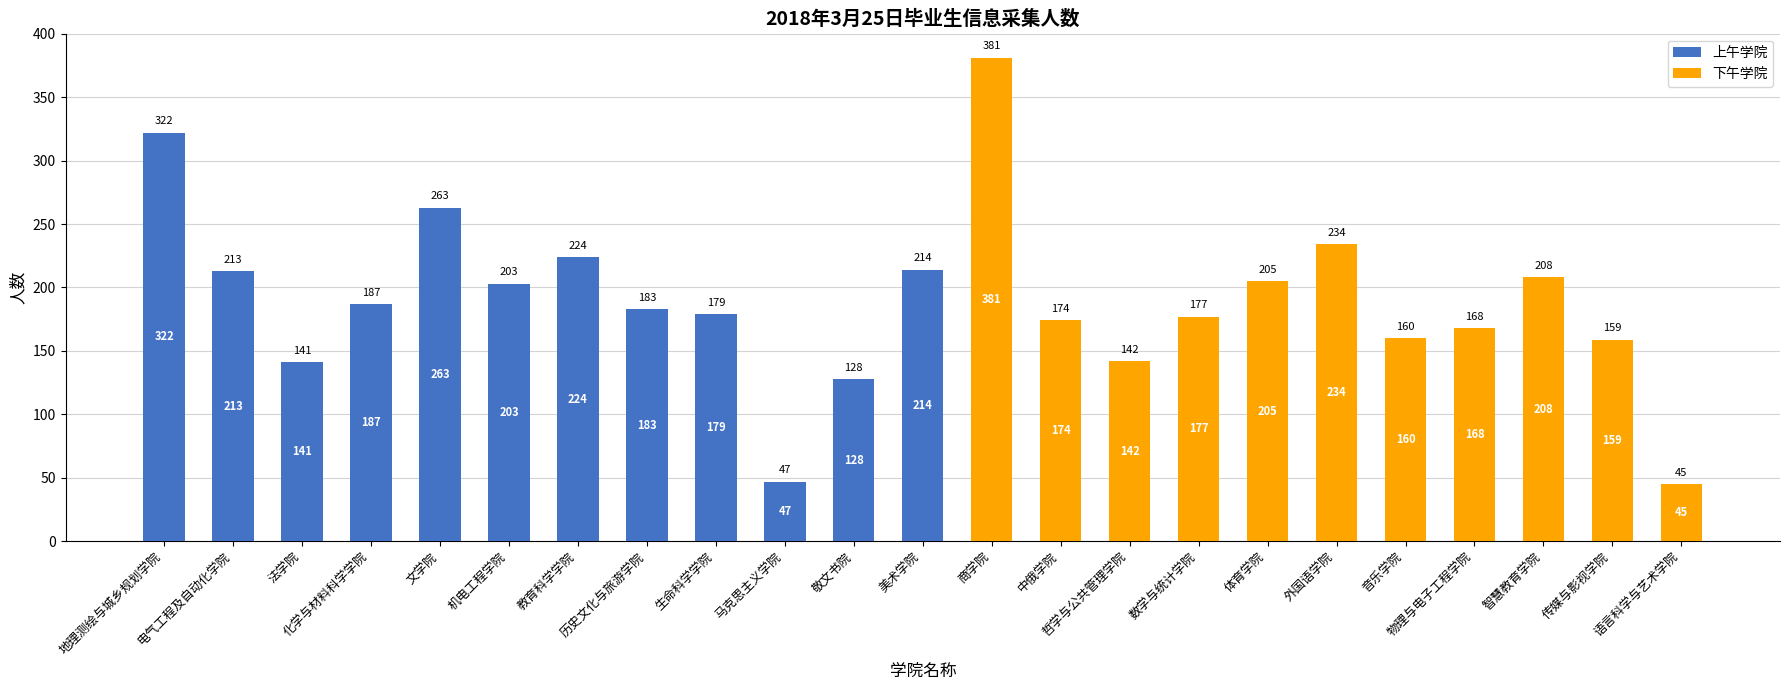

The value of 上午学院 at 商学院 is -98. True or false?

False